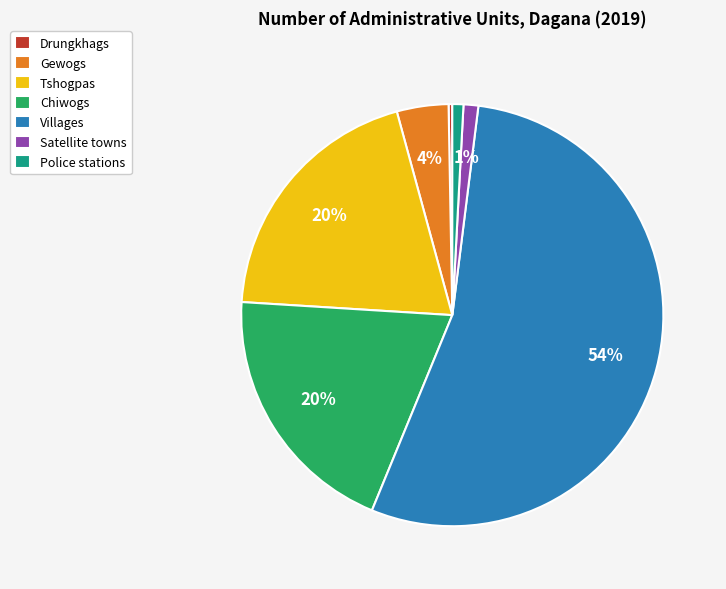

True or false: Tshogpas accounts for 20% of the total.

True